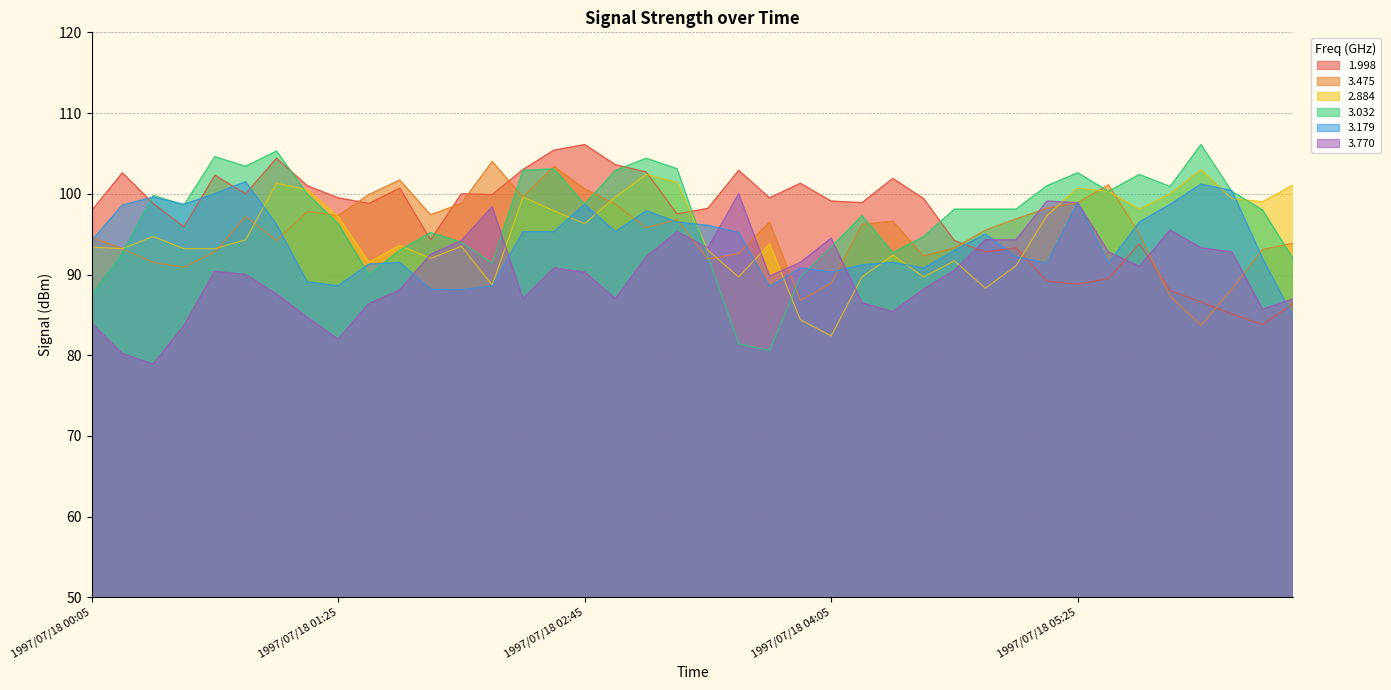

What is the difference between the highest and lowest values at 1997/07/18 03:05?

12.2